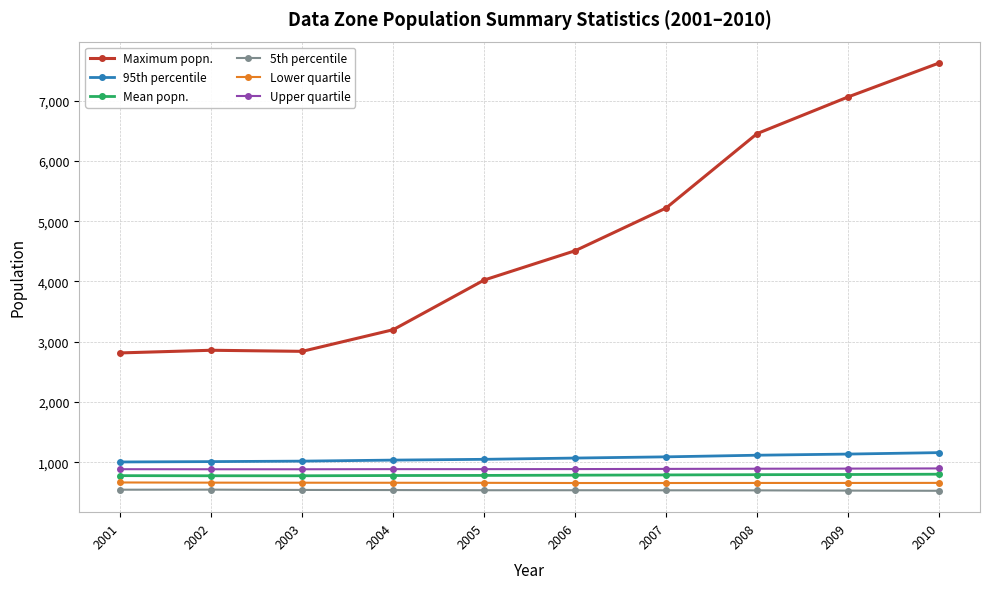

What is the value of the 95th percentile point at the 9th from the left?

1137